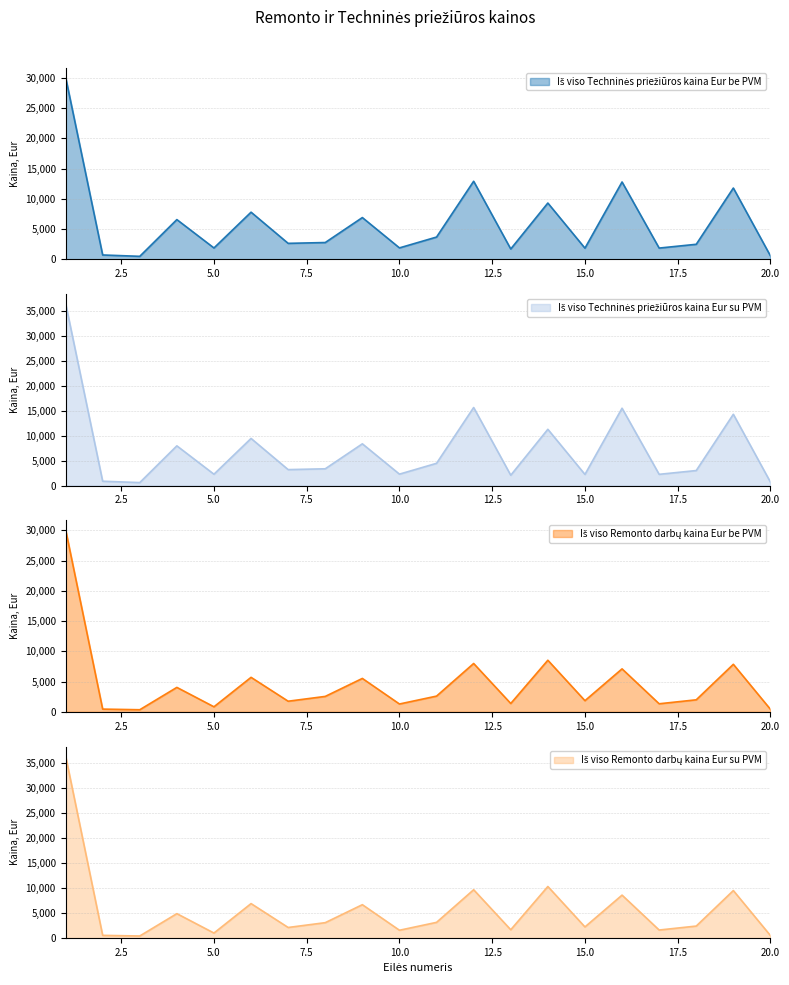

Which series has the largest range (max minus min)?

Iš viso Remonto darbų kaina Eur su PVM